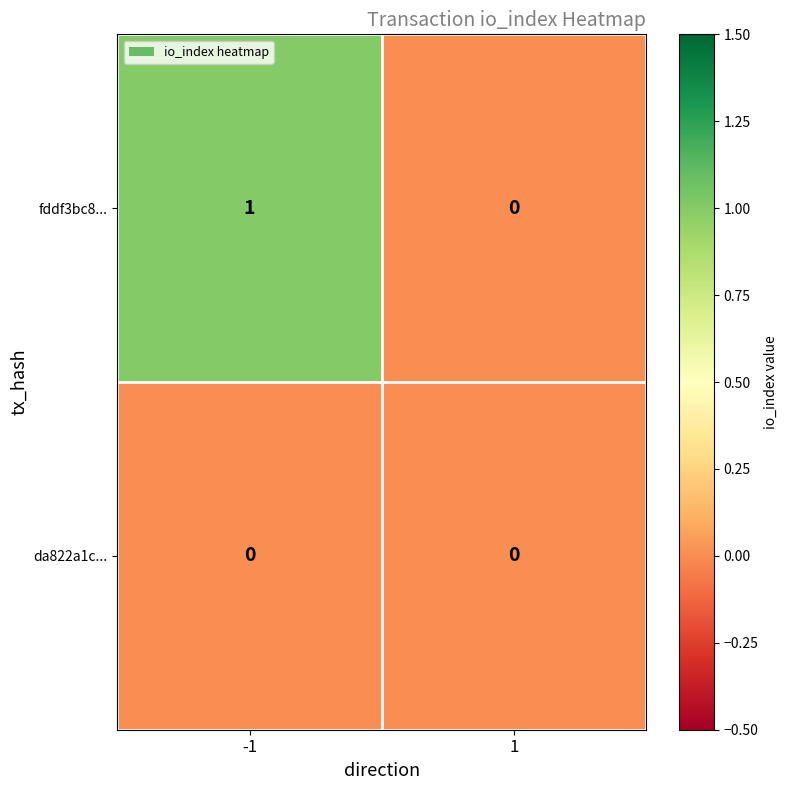

What is the maximum value shown in the chart?

1